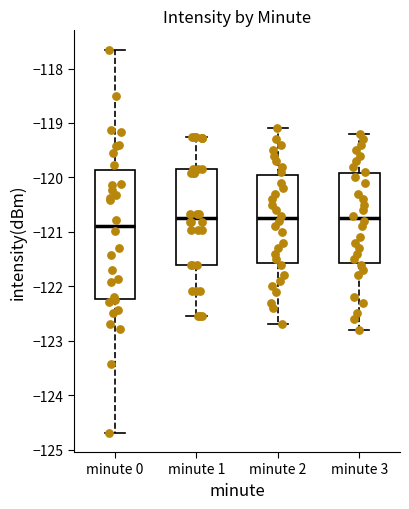

Reading left to right, transcribe this box plot: for each box, give where its median line is, the range the box spans, and where its two whiskers end, as read against the y-axis. The values are not printed on the chart, so give them approximately, as read against the axis.

minute 0: median -120.9, box -122.2 to -119.9, whiskers -124.7 to -117.7
minute 1: median -120.7, box -121.6 to -119.9, whiskers -122.5 to -119.3
minute 2: median -120.7, box -121.6 to -119.9, whiskers -122.7 to -119.1
minute 3: median -120.7, box -121.6 to -119.9, whiskers -122.8 to -119.2